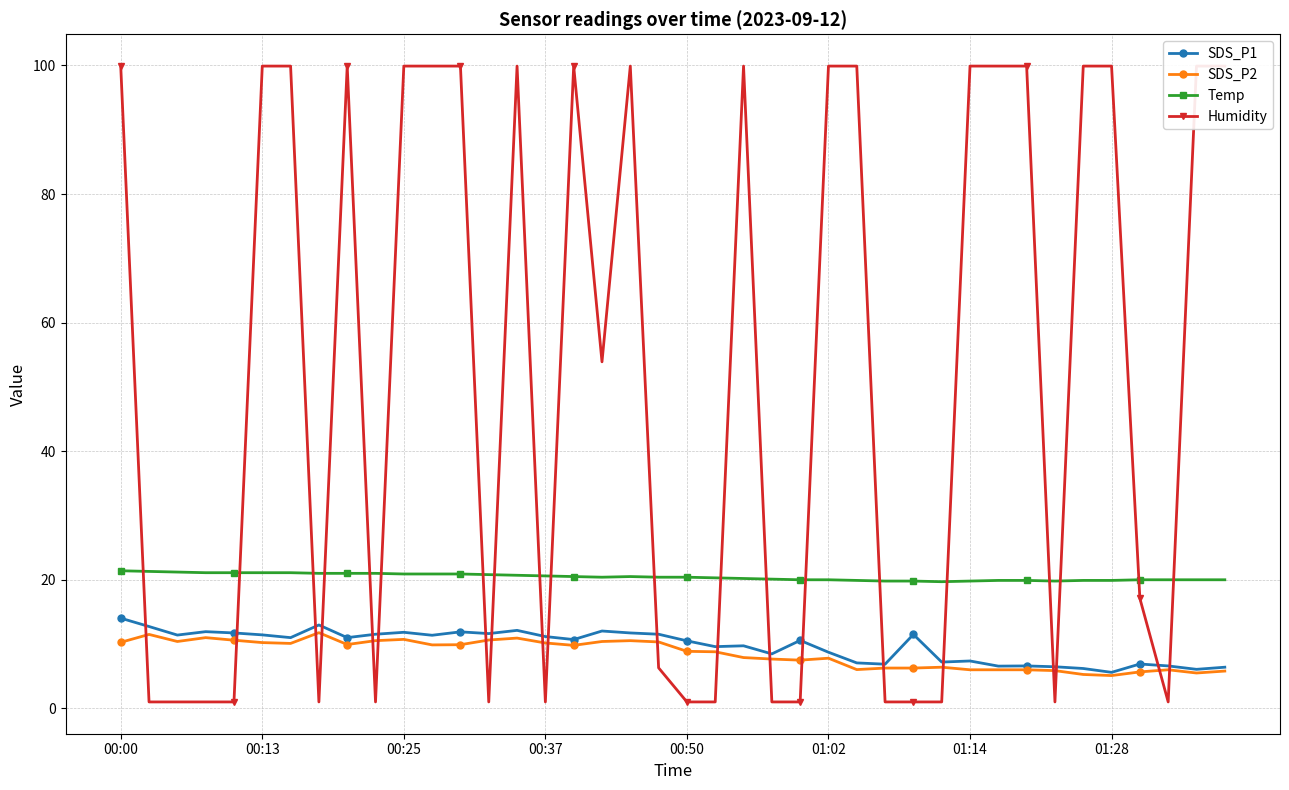

The value of Temp at 00:50 is 20.4. True or false?

True